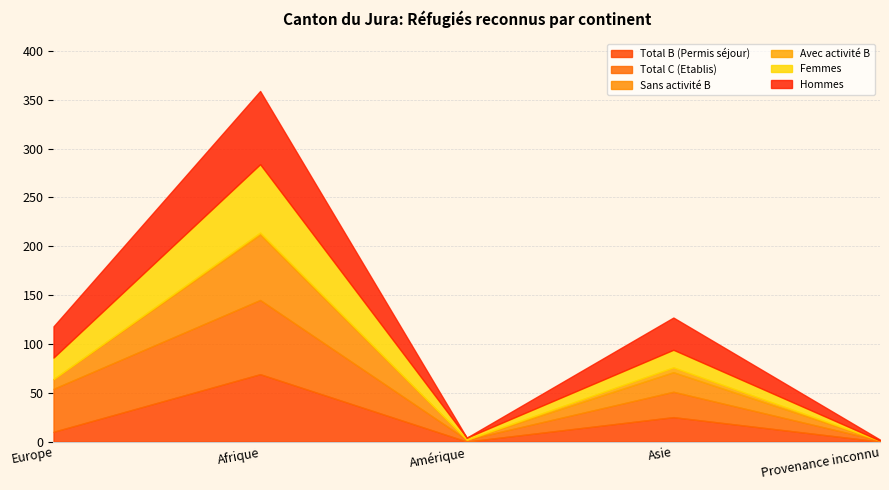

What are all the series names shown in the legend?

Total B (Permis séjour), Total C (Etablis), Sans activité B, Avec activité B, Femmes, Hommes